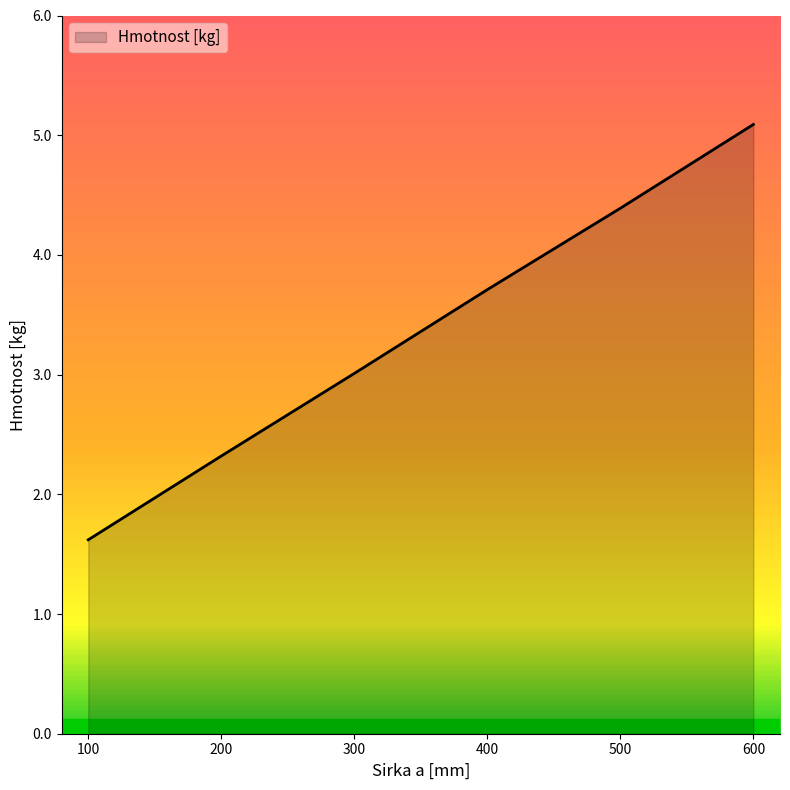

True or false: there are more than 0 points higher than both neighbors.

False